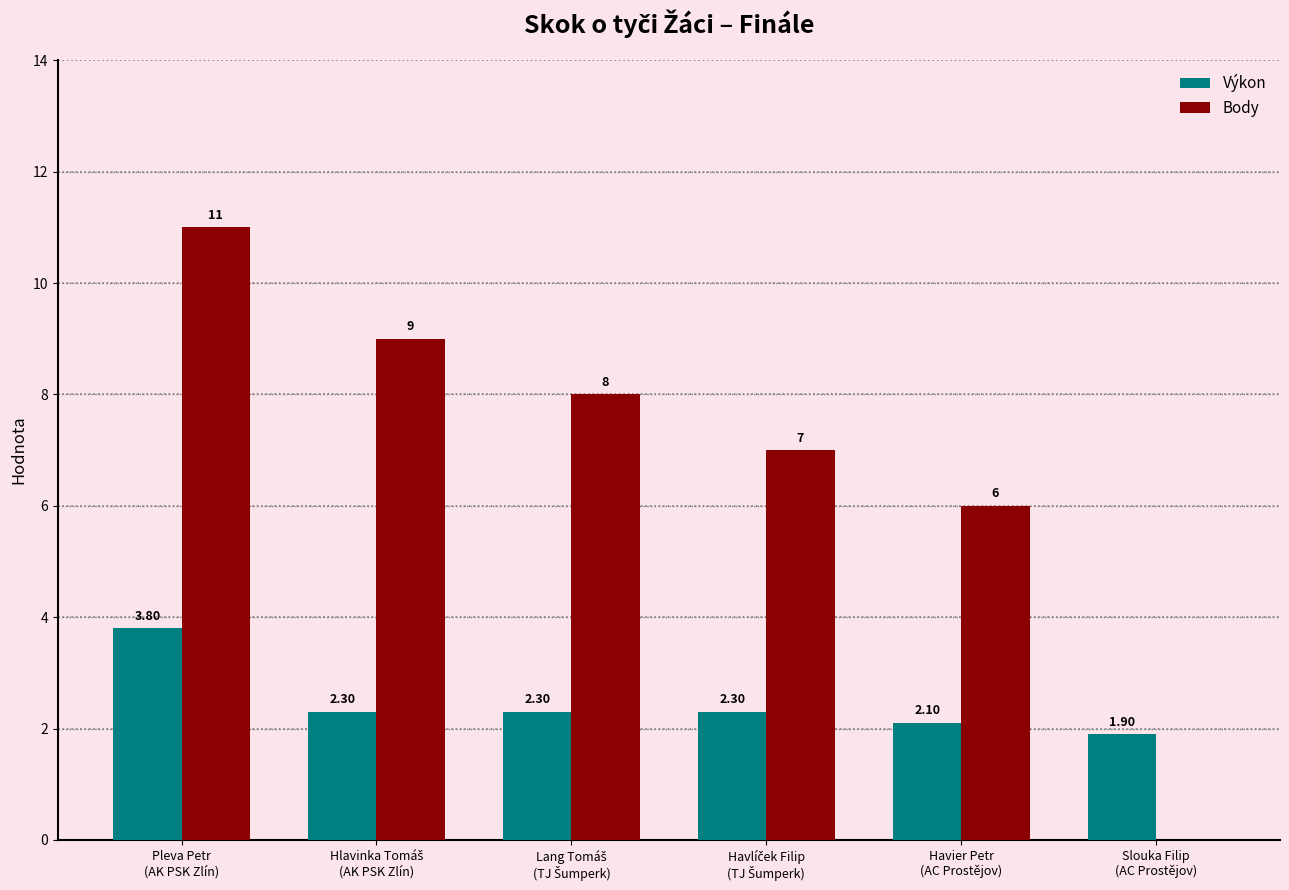

What is the sum of all Výkon values?

14.7